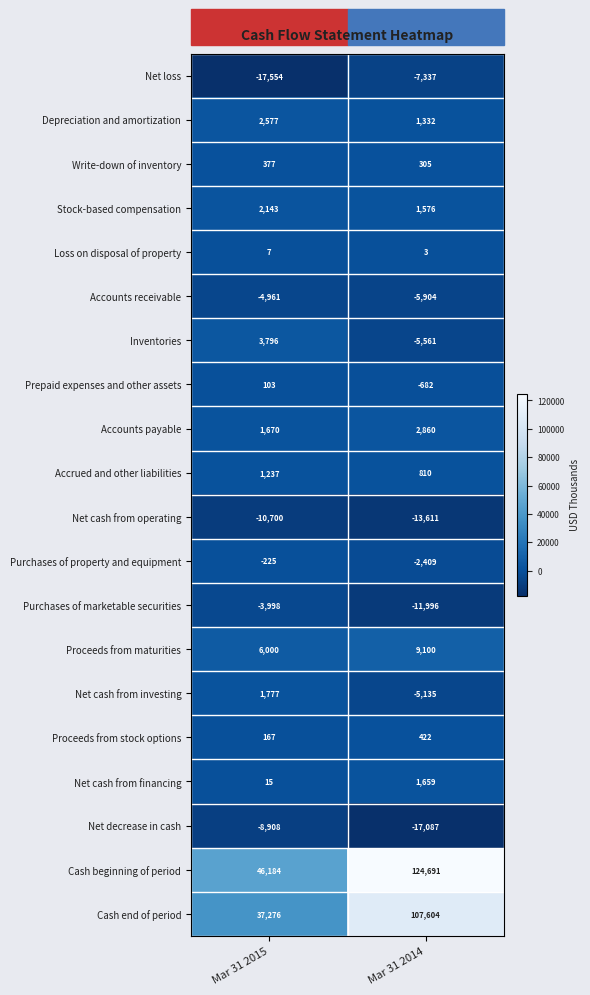

At Mar 31 2015, list the series in order from smallest to largest.

Net loss, Net cash from operating, Net decrease in cash, Accounts receivable, Purchases of marketable securities, Purchases of property and equipment, Loss on disposal of property, Net cash from financing, Prepaid expenses and other assets, Proceeds from stock options, Write-down of inventory, Accrued and other liabilities, Accounts payable, Net cash from investing, Stock-based compensation, Depreciation and amortization, Inventories, Proceeds from maturities, Cash end of period, Cash beginning of period